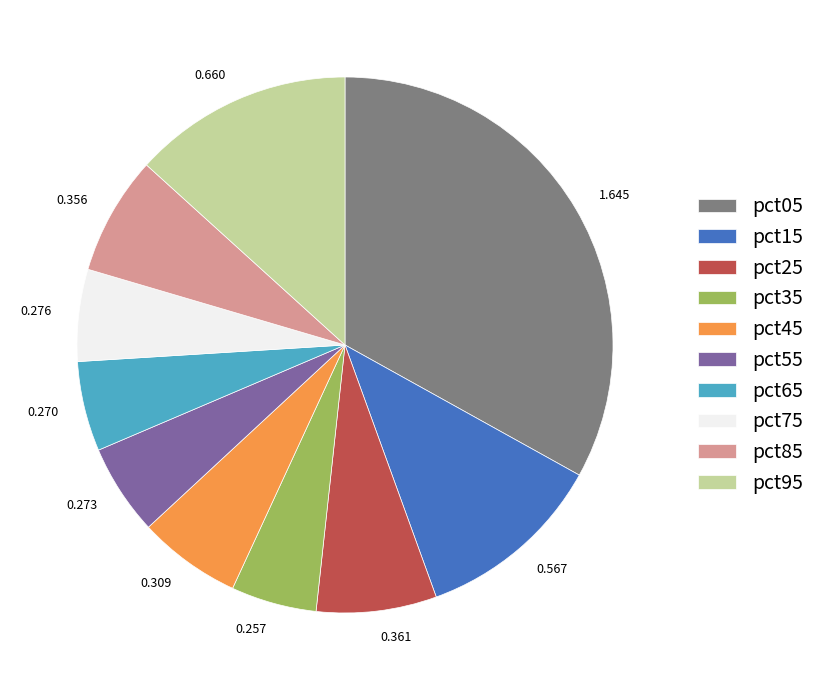

Combined, do pct55 and pct25 account for over 50%?

No